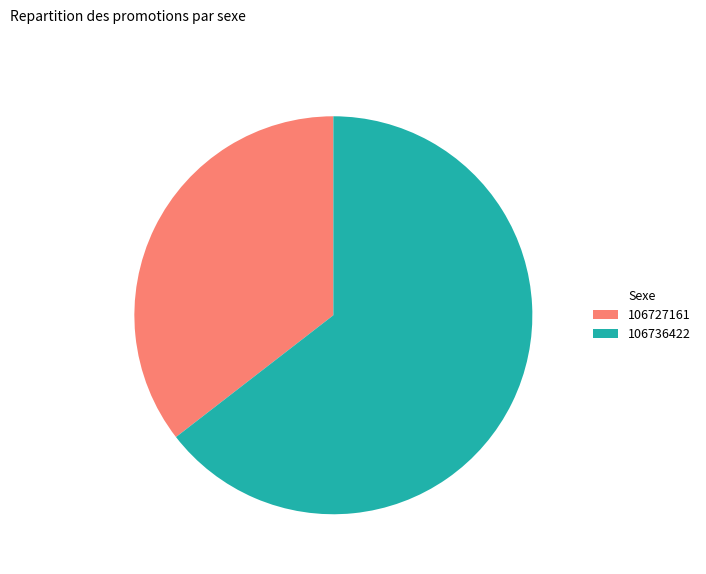

How many segments does this pie chart have?

2